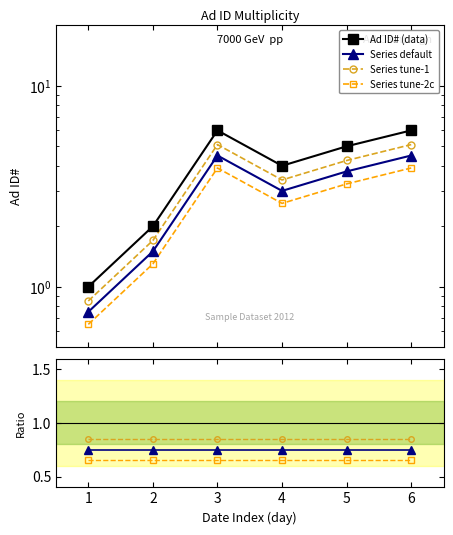

What is the sum of all values?

24